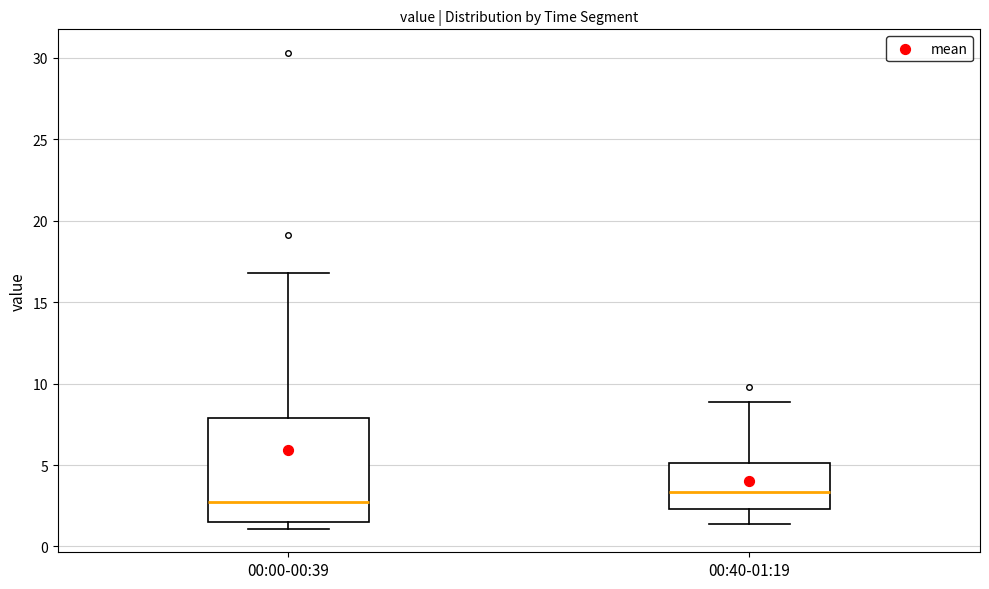

Comparing the boxes themselves (not the whiskers), which one is the tallest?

00:00-00:39